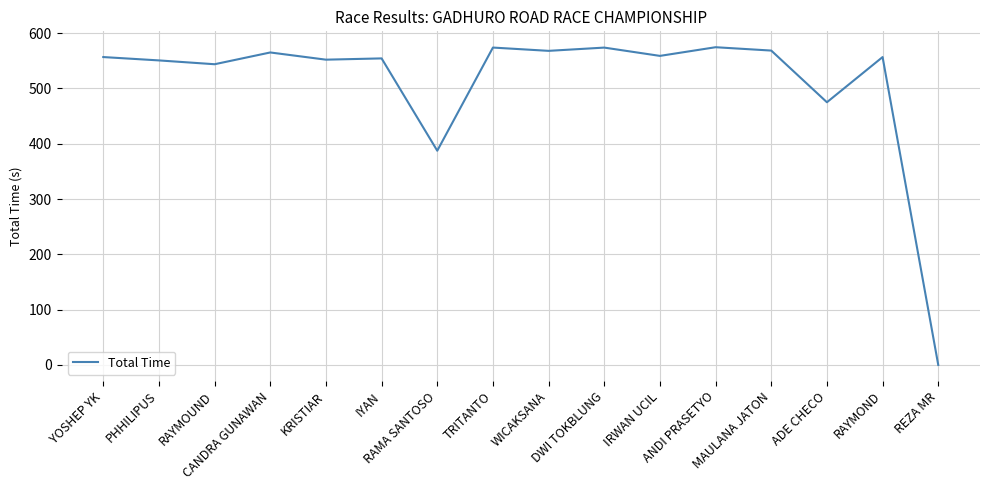

What is the maximum value shown in the chart?

574.5